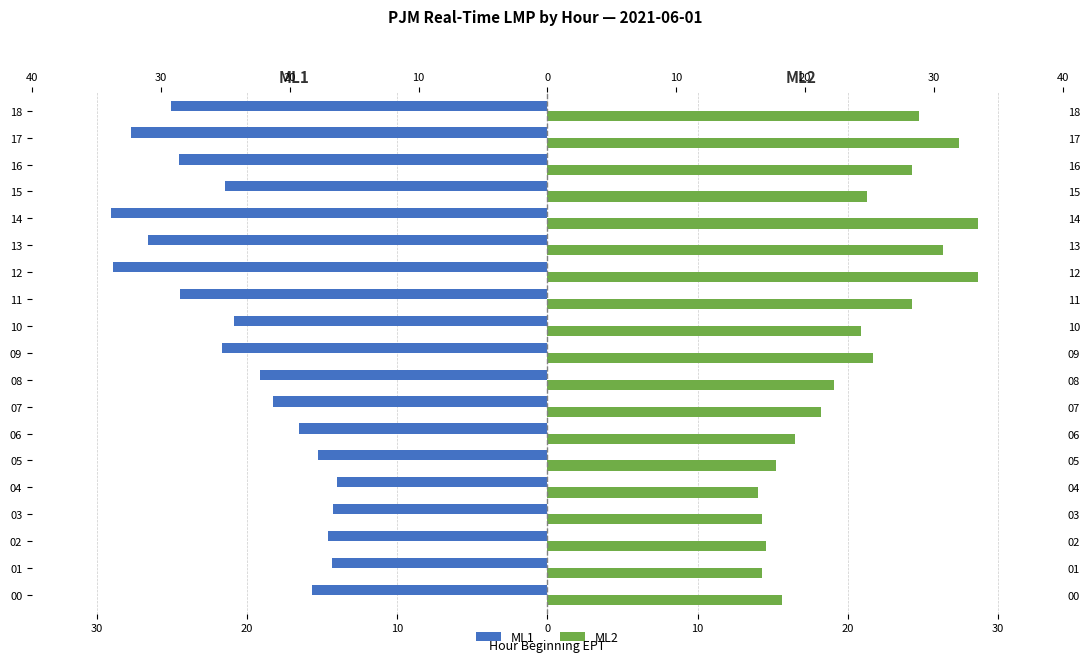

What is the average value of the ML1 series?

-20.7